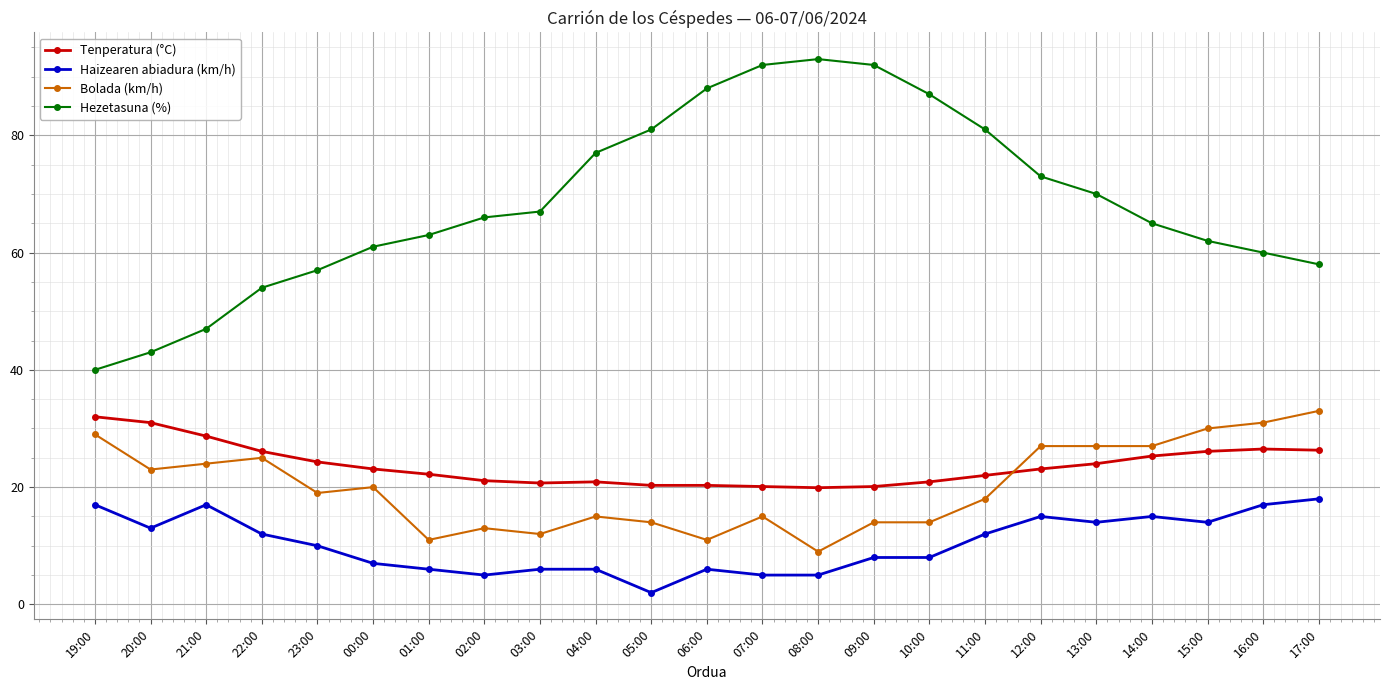

Which series has the largest total across all categories?

Hezetasuna (%)